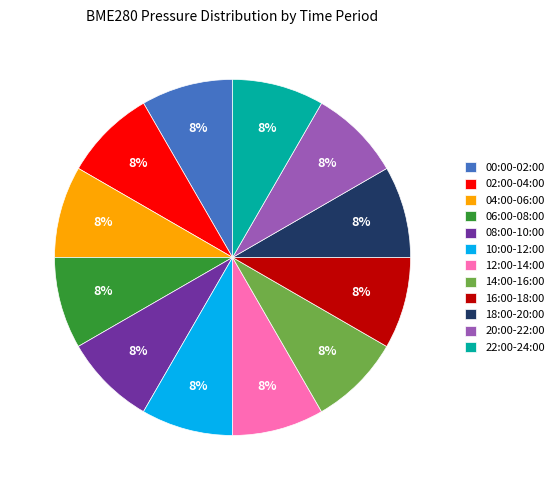

Is there any slice that represents more than half of the pie?

No